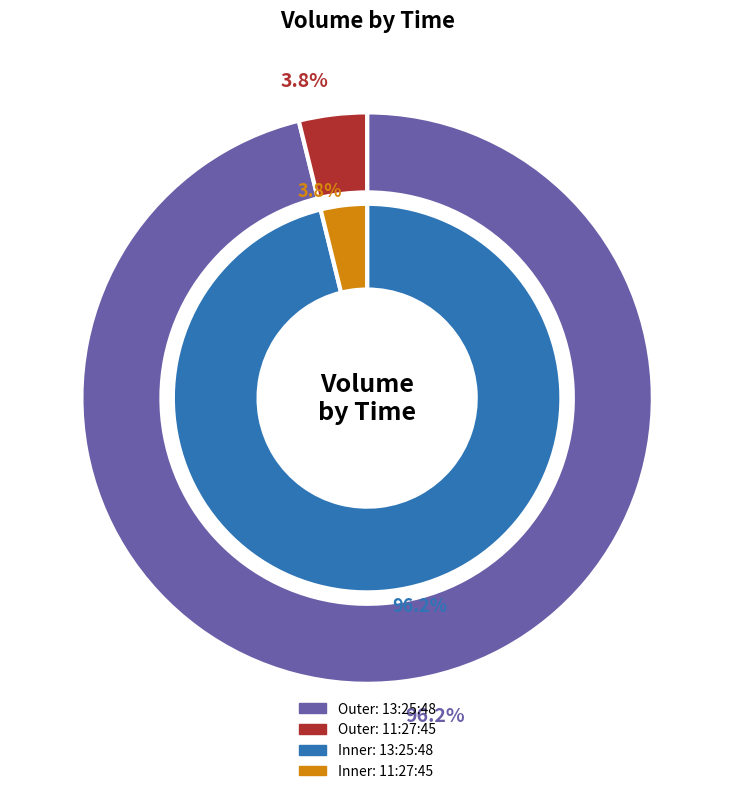

How many slices are in this pie chart?

2